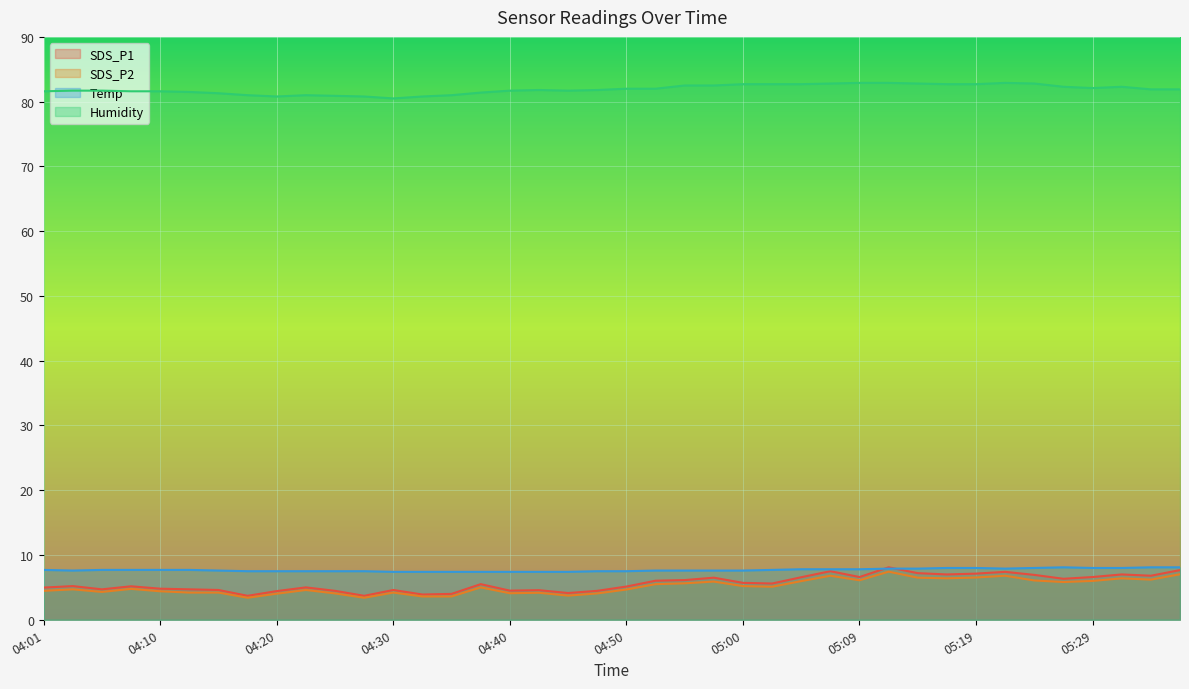

Which category has the lowest value across all series?

04:18